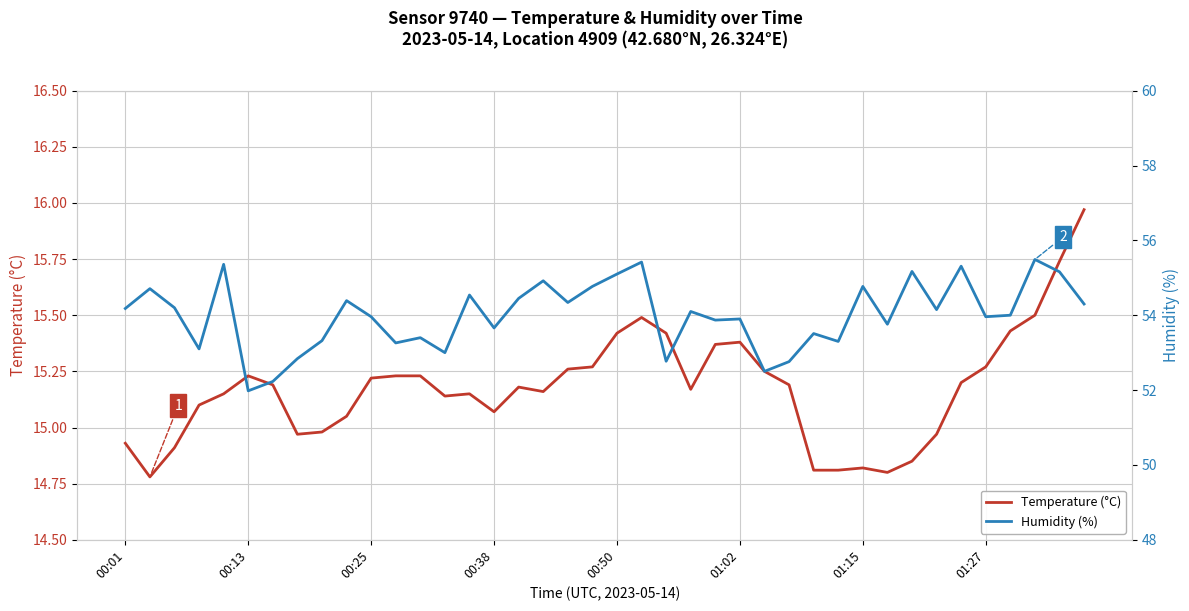

Rank the series by their average value, from highest to lowest.

Humidity (%), Temperature (°C)